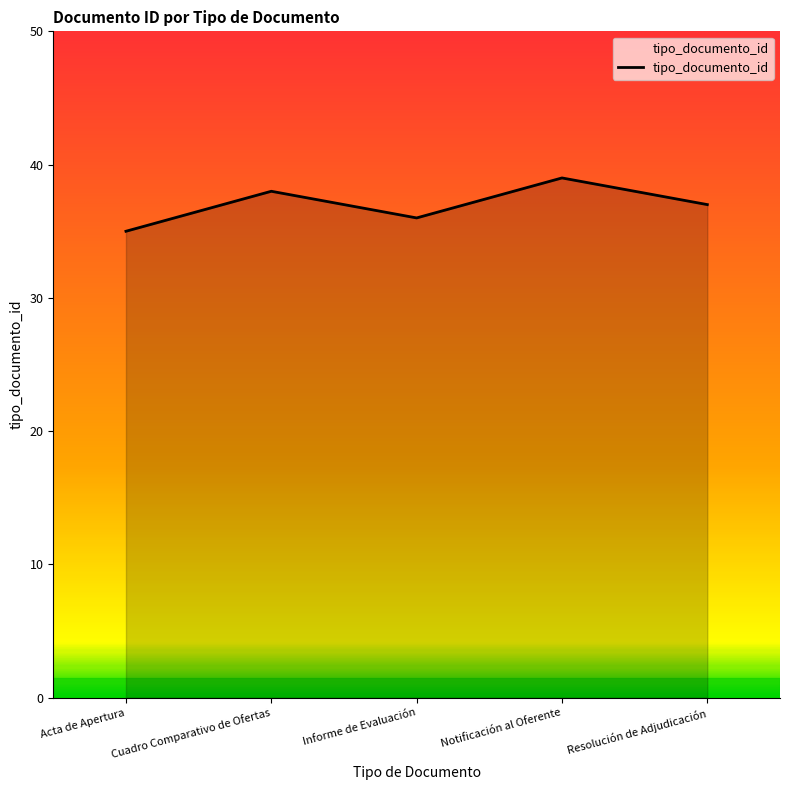

Rank the categories by value from highest to lowest.

Notificación al Oferente, Cuadro Comparativo de Ofertas, Resolución de Adjudicación, Informe de Evaluación, Acta de Apertura